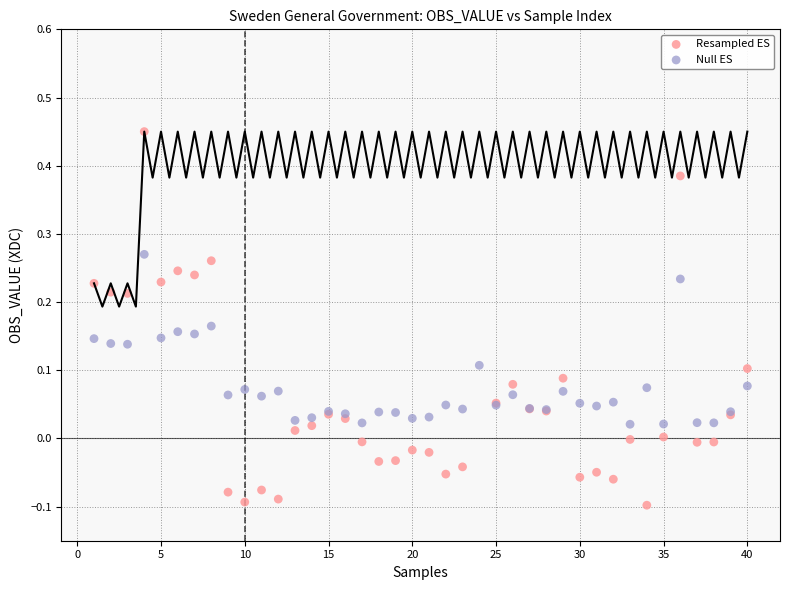

What is the X range (max minus min) for the scatter plot?

39.0